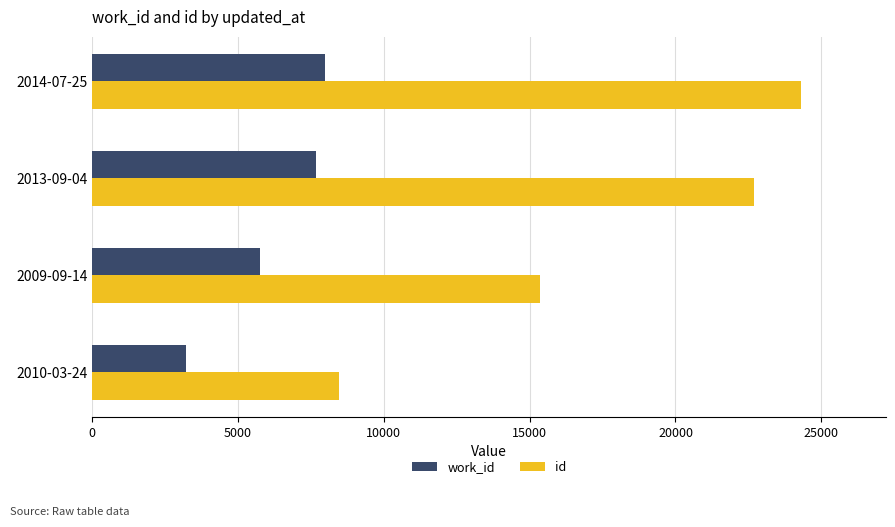

What is the highest value of the id series?

24302